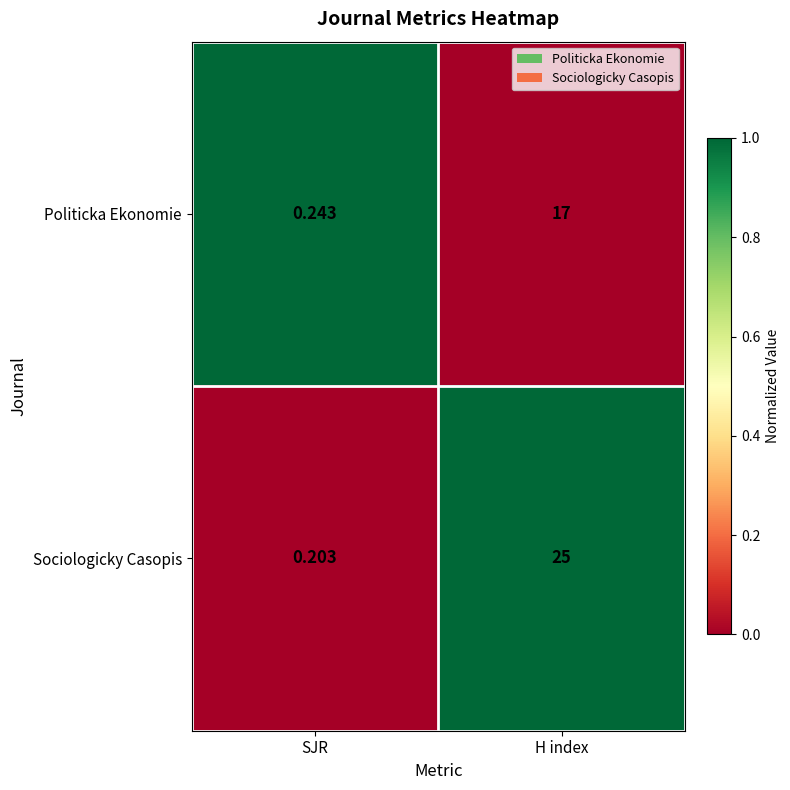

What is the greatest value displayed?

25.0